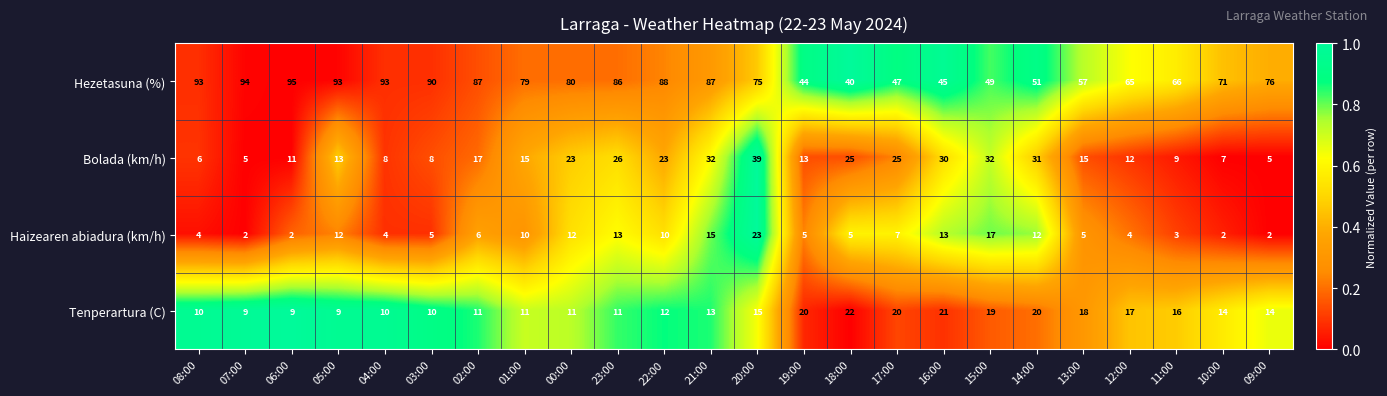

Which series has the largest total across all categories?

Hezetasuna (%)